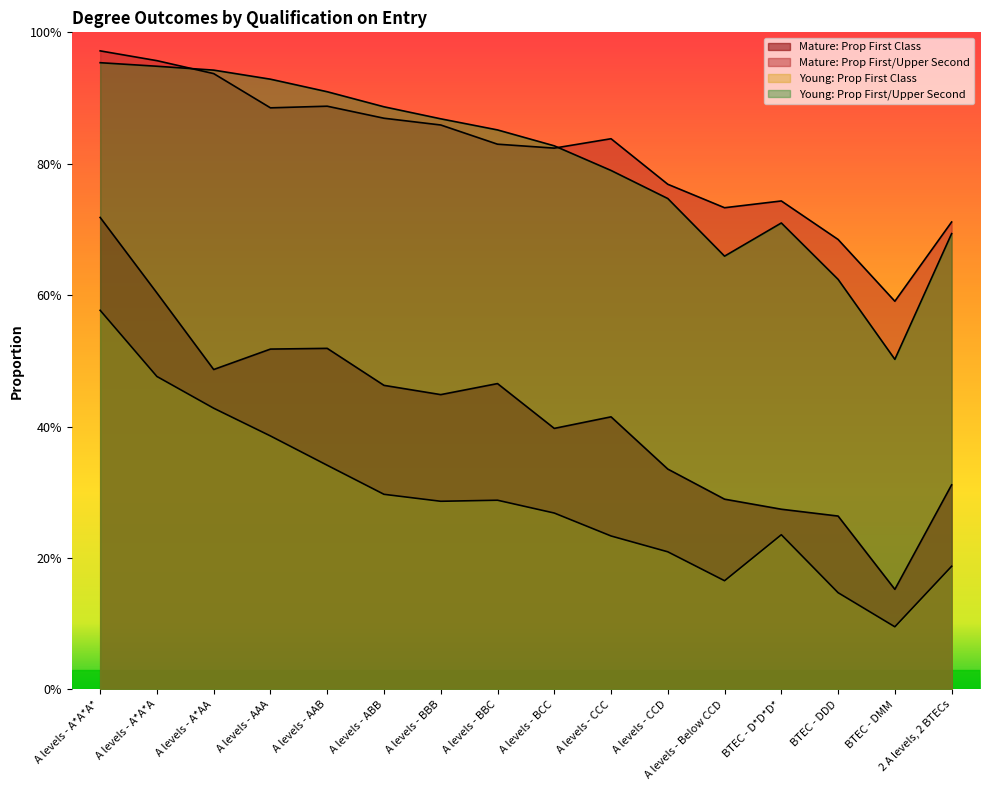

What is the sum of all Mature: Prop First/Upper Second values?

13.1